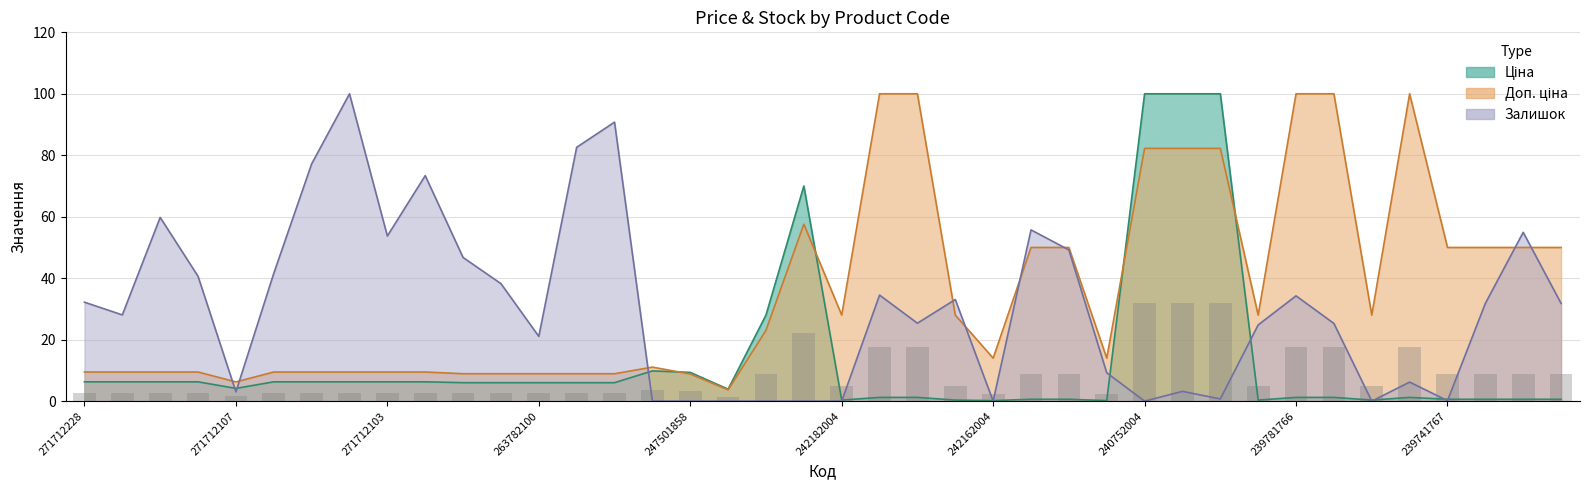

Reading right to left, what are all the values shown in this chart?

Ціна: 239741764=0.6	239741765=0.6	239741766=0.6	239741767=0.6	239781763=1.2	239781764=0.3	239781765=1.2	239781766=1.2	239781767=0.3	240751892=100.0	240751896=100.0	240752004=100.0	242161783=0.2	242161892=0.6	242161896=0.6	242162004=0.2	242181783=0.3	242181892=1.2	242181896=1.2	242182004=0.3	242931763=70.0	242931766=28.0	247501844=3.9	247501858=9.4	255241844=9.8	263782062=6.0	263782096=6.0	263782100=6.0	263782101=6.0	263782102=6.0	271712035=6.3	271712103=6.3	271712104=6.3	271712105=6.3	271712106=6.3	271712107=4.1	271712108=6.3	271712109=6.3	271712227=6.3	271712228=6.3
Доп. ціна: 239741764=50.0	239741765=50.0	239741766=50.0	239741767=50.0	239781763=100.0	239781764=28.0	239781765=100.0	239781766=100.0	239781767=28.0	240751892=82.2	240751896=82.2	240752004=82.2	242161783=14.0	242161892=50.0	242161896=50.0	242162004=14.0	242181783=28.0	242181892=100.0	242181896=100.0	242182004=28.0	242931763=57.6	242931766=23.0	247501844=3.7	247501858=8.8	255241844=11.1	263782062=8.9	263782096=8.9	263782100=8.9	263782101=8.9	263782102=8.9	271712035=9.5	271712103=9.5	271712104=9.5	271712105=9.5	271712106=9.5	271712107=6.3	271712108=9.5	271712109=9.5	271712227=9.5	271712228=9.5
Залишок: 239741764=31.8	239741765=54.9	239741766=31.8	239741767=0.2	239781763=6.2	239781764=0.0	239781765=25.3	239781766=34.3	239781767=24.8	240751892=0.7	240751896=3.2	240752004=0.0	242161783=9.2	242161892=49.2	242161896=55.7	242162004=0.0	242181783=33.1	242181892=25.4	242181896=34.5	242182004=0.0	242931763=0.0	242931766=0.0	247501844=0.0	247501858=0.0	255241844=0.0	263782062=90.8	263782096=82.6	263782100=21.1	263782101=38.2	263782102=46.7	271712035=73.4	271712103=53.7	271712104=100.0	271712105=77.2	271712106=41.6	271712107=3.0	271712108=40.6	271712109=59.8	271712227=28.1	271712228=32.2